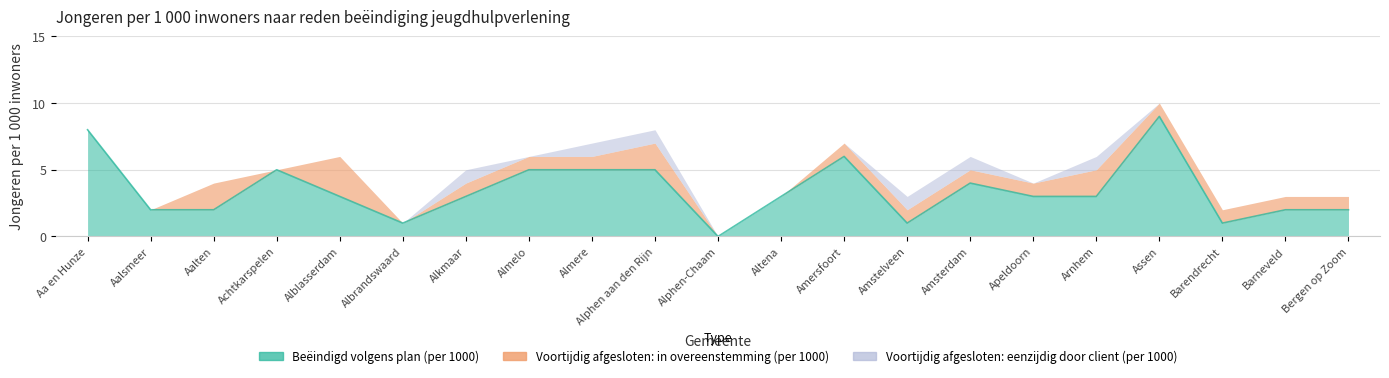

At which category does Voortijdig afgesloten: in overeenstemming (per 1000) reach its first local valley?

Achtkarspelen